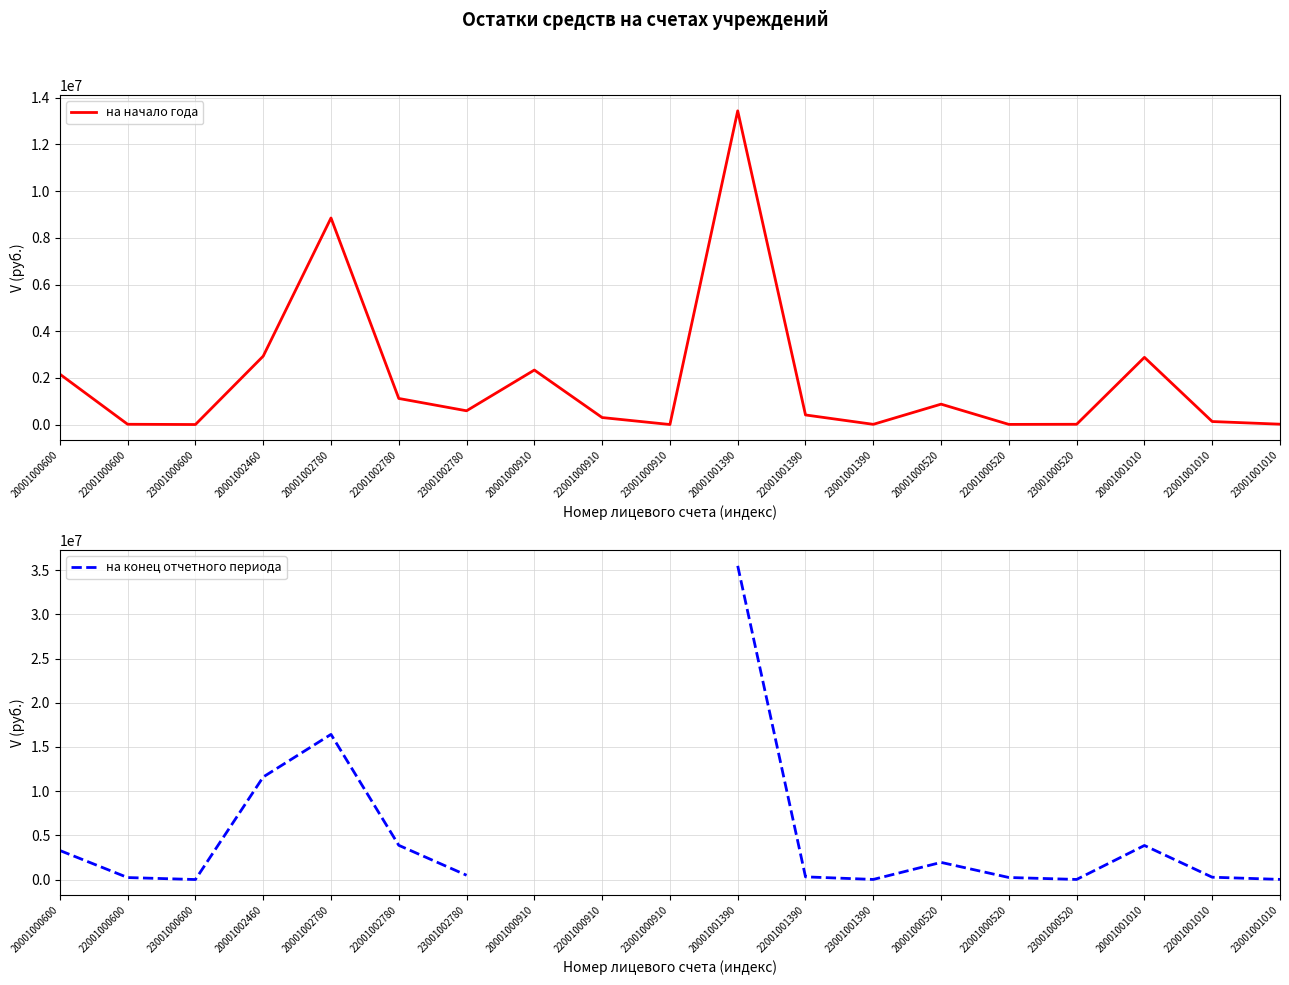

What is the minimum value shown in the chart?

982.8